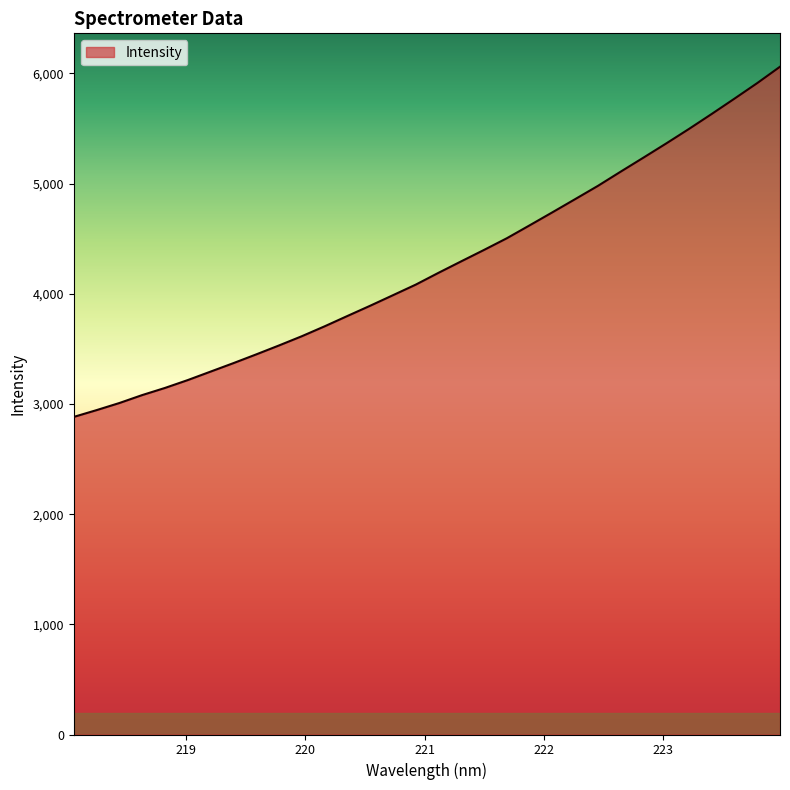

How many lines are shown in the chart?

1